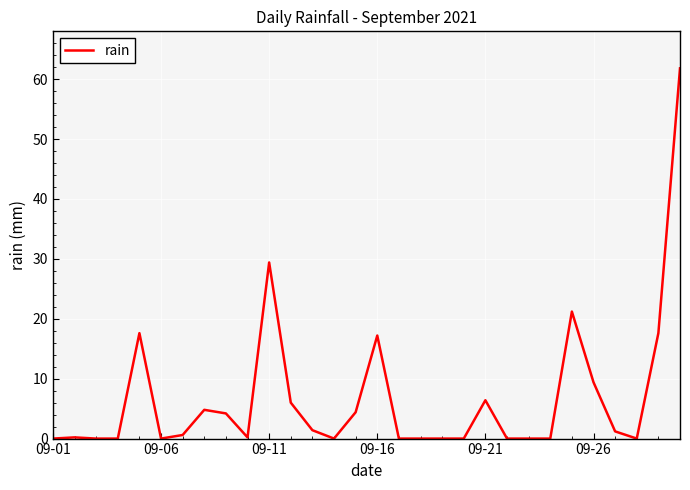

What is the maximum value shown in the chart?

61.8